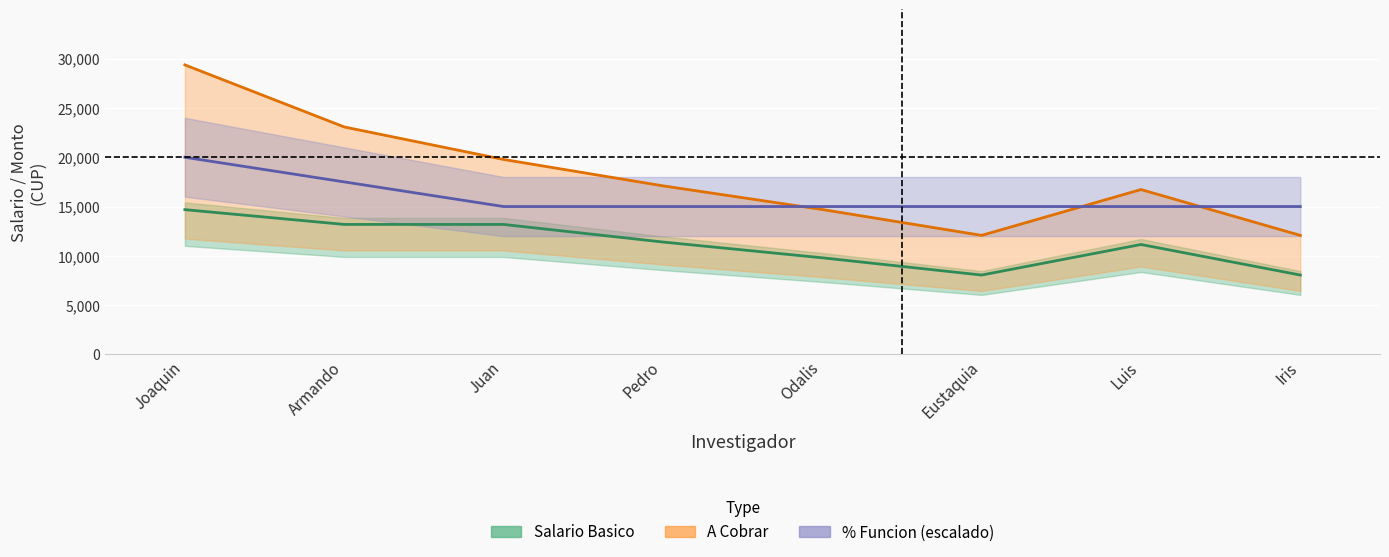

What is the value of the A Cobrar point at the 4th from the left?

17100.0